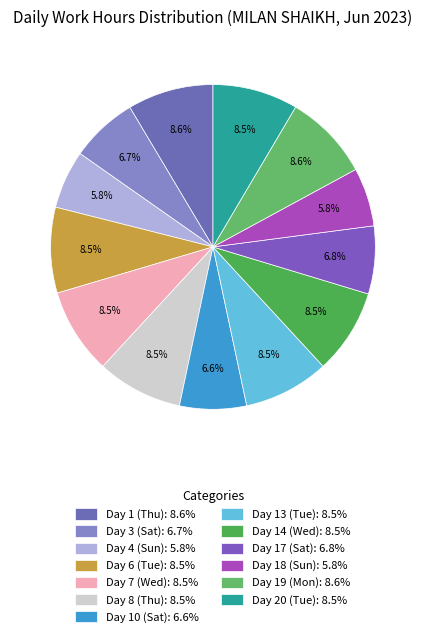

Does Day 19 (Mon) account for over 50% of the chart?

No